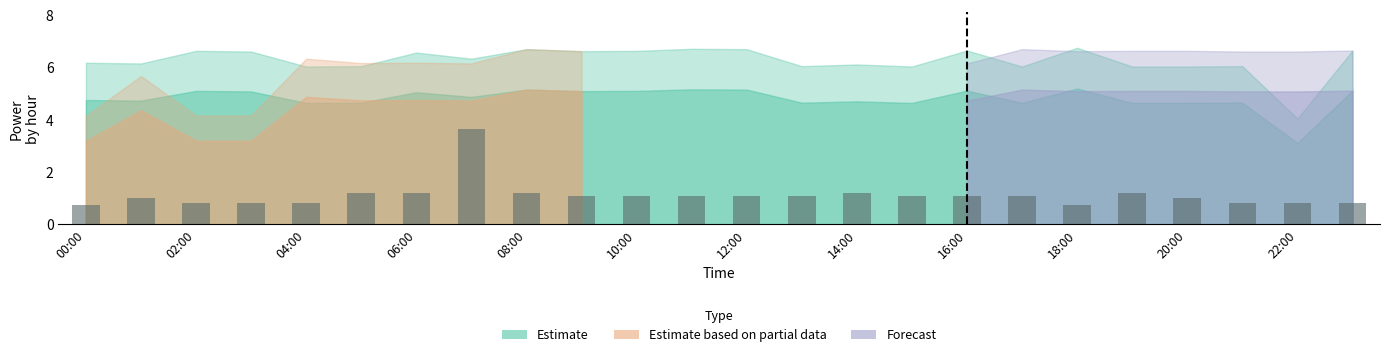

Are the bars horizontal?

No